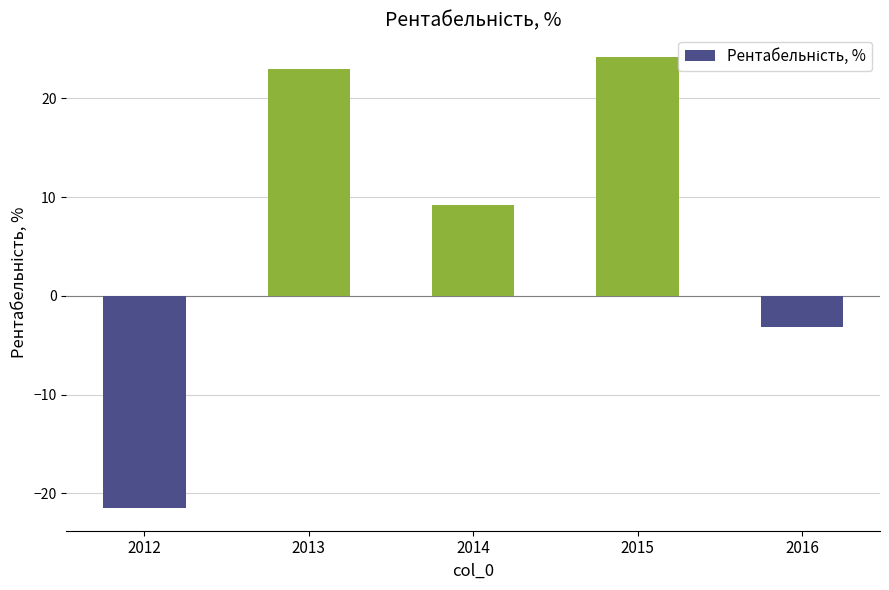

What is the difference between the second highest and second lowest values?

26.2